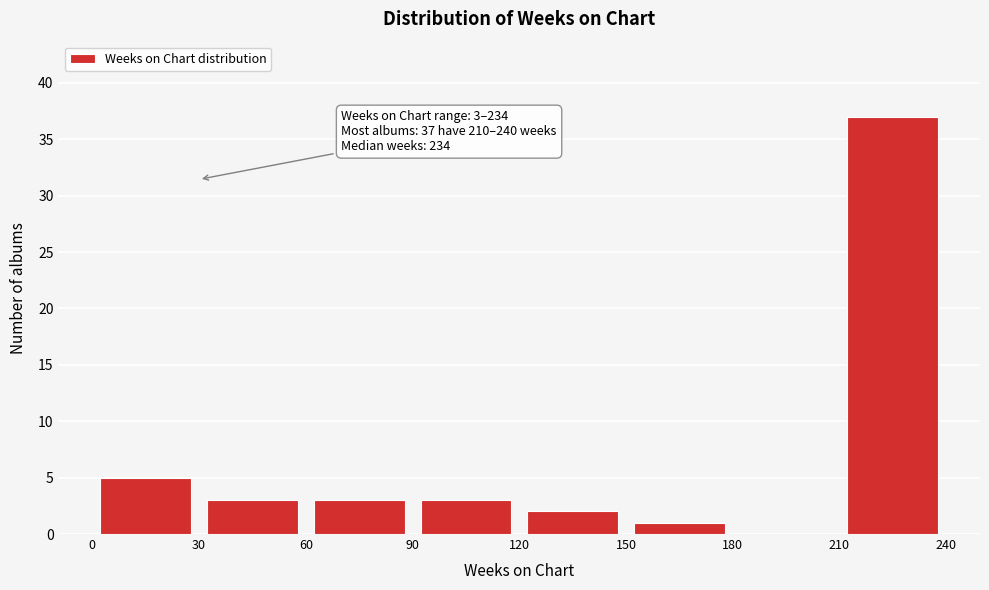

Which range on the x-axis has the tallest bar?

210 to 240